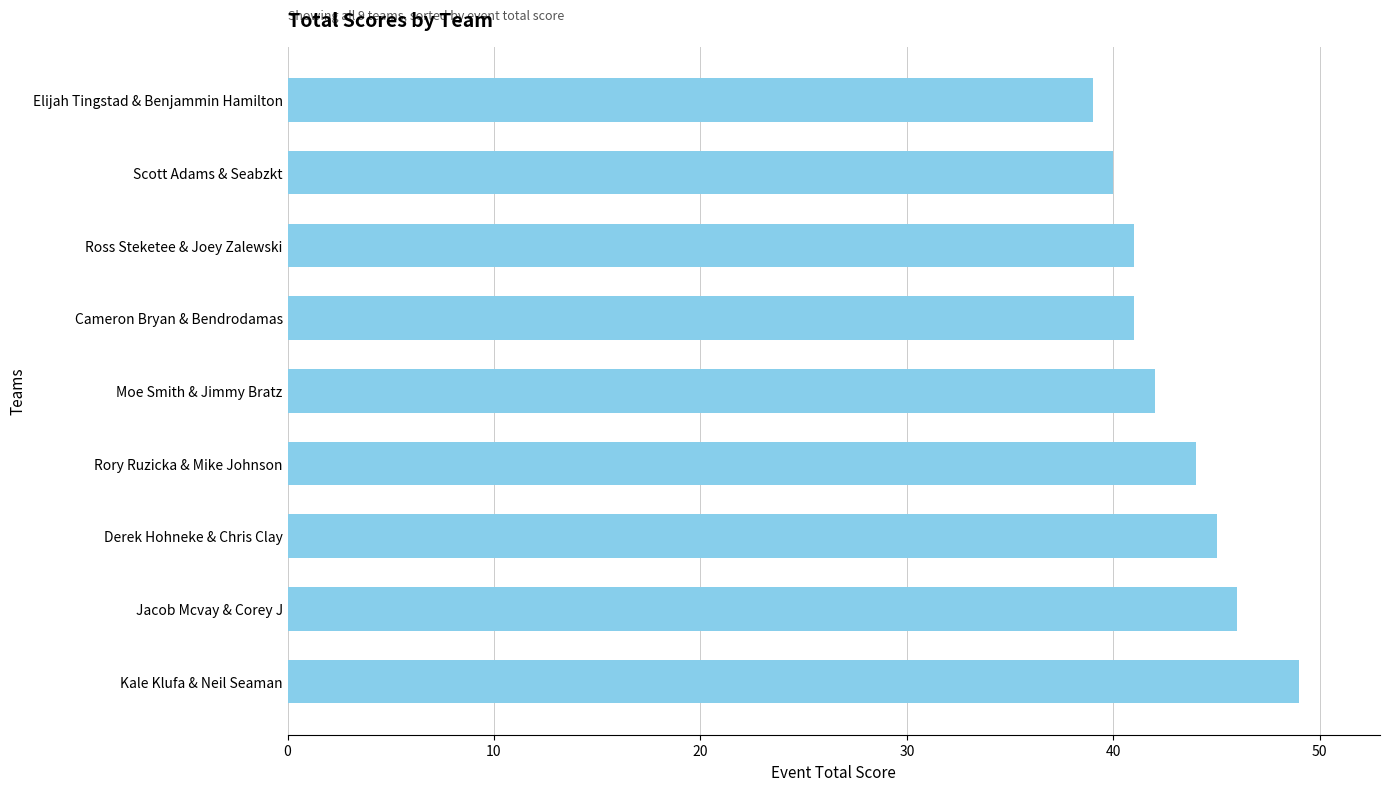

The chart shows a value of 22 at Cameron Bryan & Bendrodamas. True or false?

False